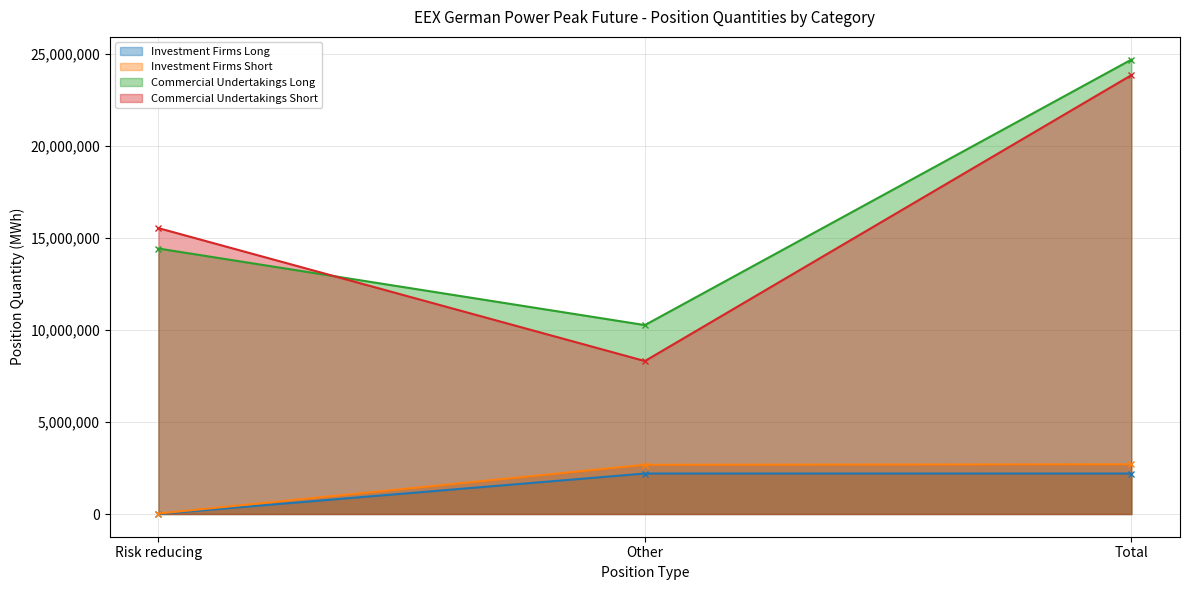

The Investment Firms Short series shows 4767287 at Total. True or false?

False